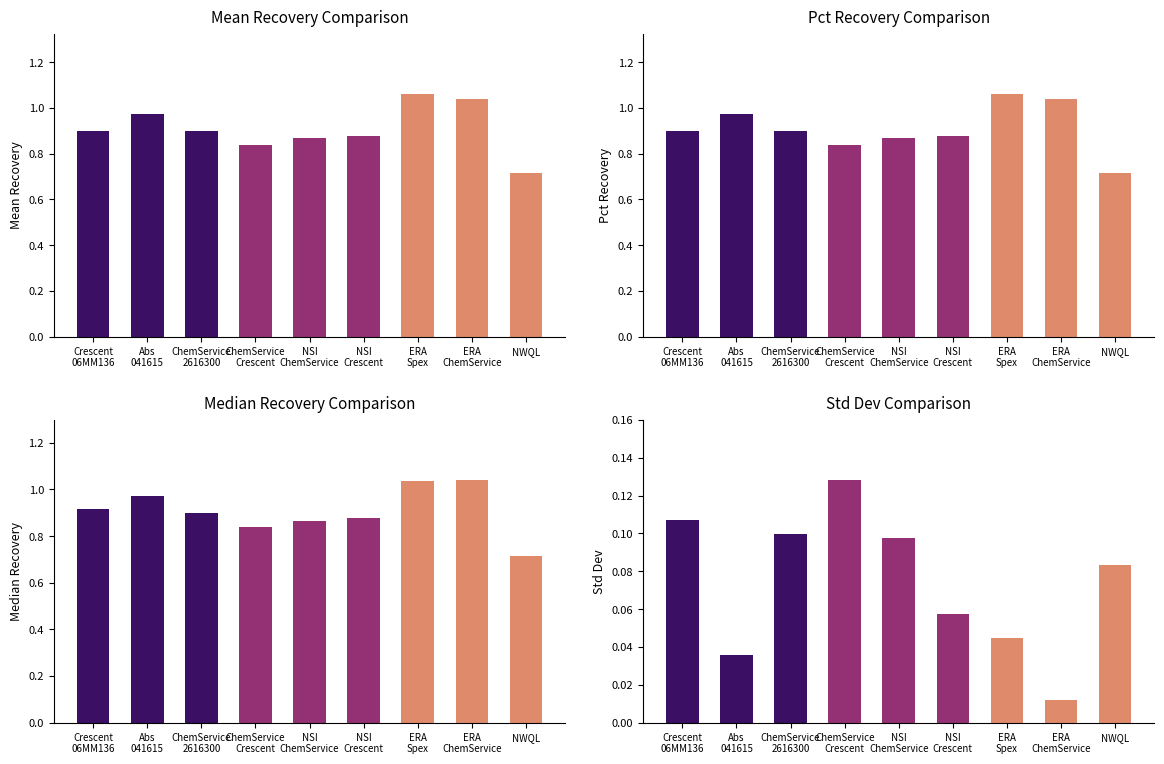

Reading left to right, what are all the values shown in this chart?

Mean Recovery: Crescent
06MM136=0.9	Abs
041615=1.0	ChemService
2616300=0.9	ChemService
Crescent=0.8	NSI
ChemService=0.9	NSI
Crescent=0.9	ERA
Spex=1.1	ERA
ChemService=1.0	NWQL=0.7
Pct Recovery: Crescent
06MM136=0.9	Abs
041615=1.0	ChemService
2616300=0.9	ChemService
Crescent=0.8	NSI
ChemService=0.9	NSI
Crescent=0.9	ERA
Spex=1.1	ERA
ChemService=1.0	NWQL=0.7
Median Recovery: Crescent
06MM136=0.9	Abs
041615=1.0	ChemService
2616300=0.9	ChemService
Crescent=0.8	NSI
ChemService=0.9	NSI
Crescent=0.9	ERA
Spex=1.0	ERA
ChemService=1.0	NWQL=0.7
Std Dev: Crescent
06MM136=0.1	Abs
041615=0.0	ChemService
2616300=0.1	ChemService
Crescent=0.1	NSI
ChemService=0.1	NSI
Crescent=0.1	ERA
Spex=0.0	ERA
ChemService=0.0	NWQL=0.1